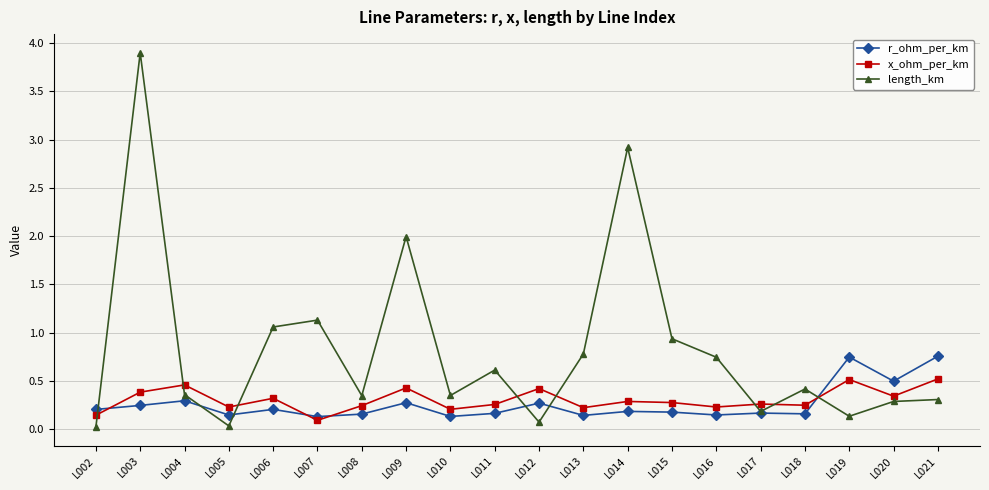

What is the value of the length_km point at the 10th from the left?

0.6